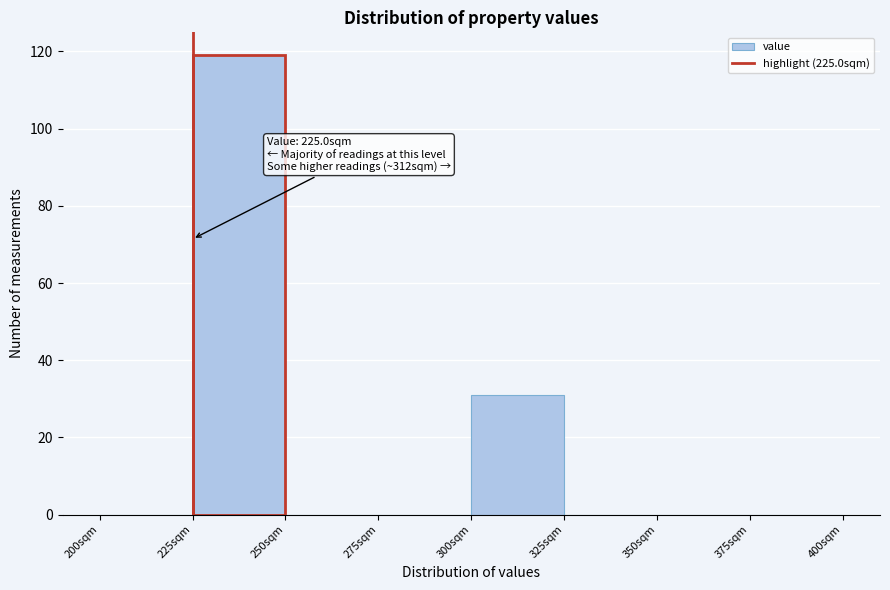

Over which range of the x-axis is the bar tallest?

225 to 250